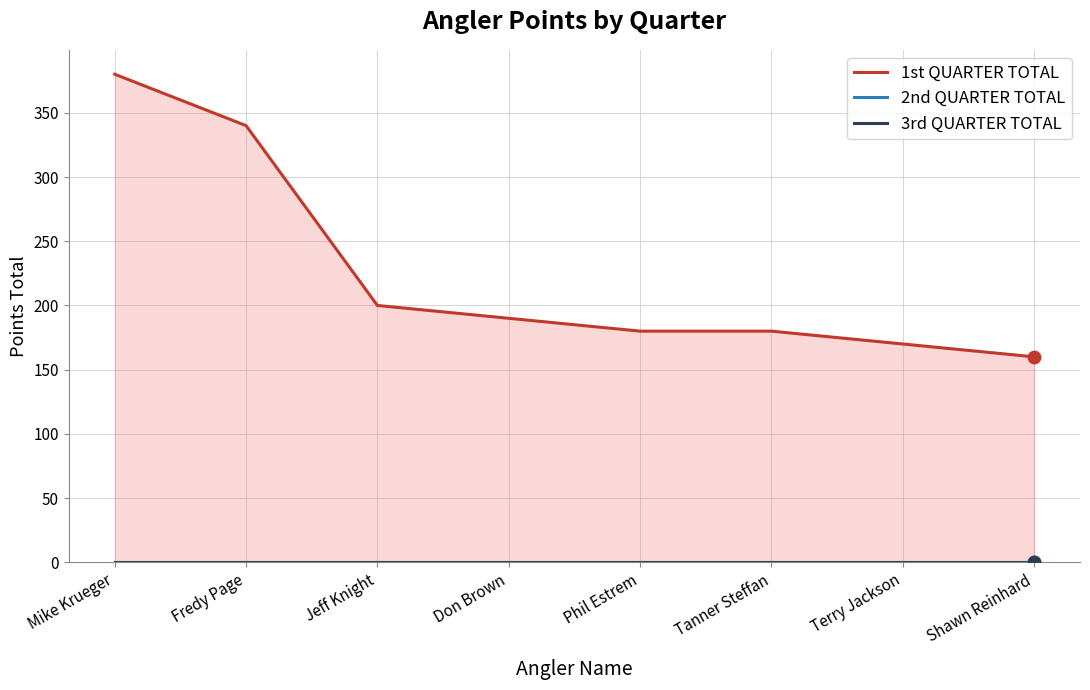

What are all the series names shown in the legend?

1st QUARTER TOTAL, 2nd QUARTER TOTAL, 3rd QUARTER TOTAL